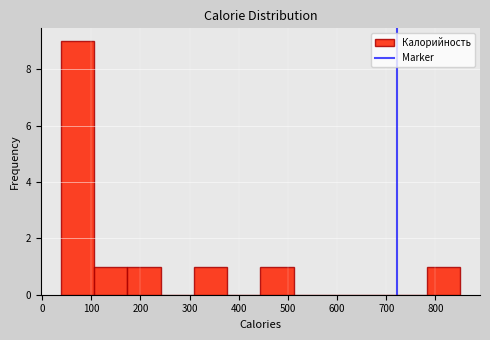

Reading left to right, list every bar in this chart as the range it spans on the x-axis followed by its height. Neither the bar edges nor the heights are printed on the chart, so give them approximately, as read against the axes.

40 to 110: 9
110 to 170: 1
170 to 240: 1
240 to 310: 0
310 to 380: 1
380 to 440: 0
440 to 510: 1
510 to 580: 0
580 to 650: 0
650 to 710: 0
710 to 780: 0
780 to 850: 1